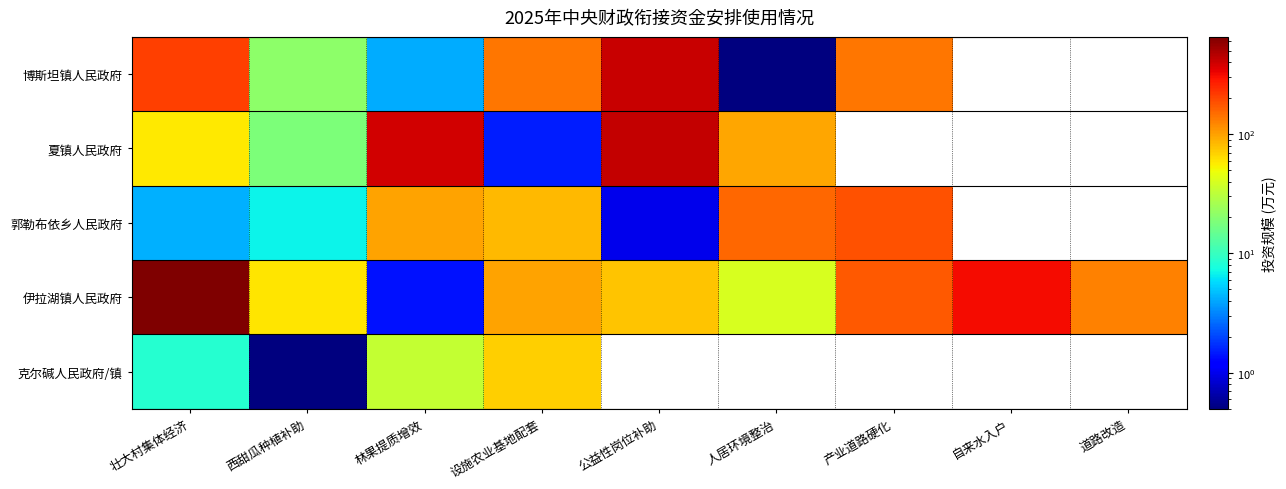

Rank the series by their maximum value, from highest to lowest.

伊拉湖镇人民政府, 夏镇人民政府, 博斯坦镇人民政府, 郭勒布依乡人民政府, 克尔碱人民政府/镇